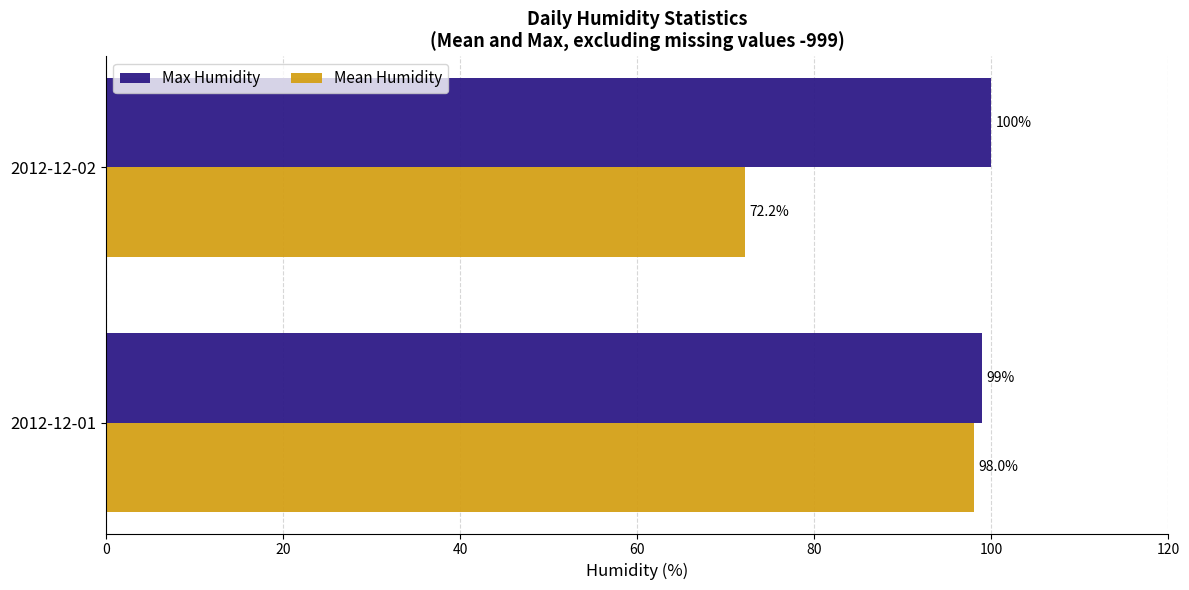

Is the value of Max Humidity at 2012-12-02 greater than the value of Mean Humidity at 2012-12-01?

Yes